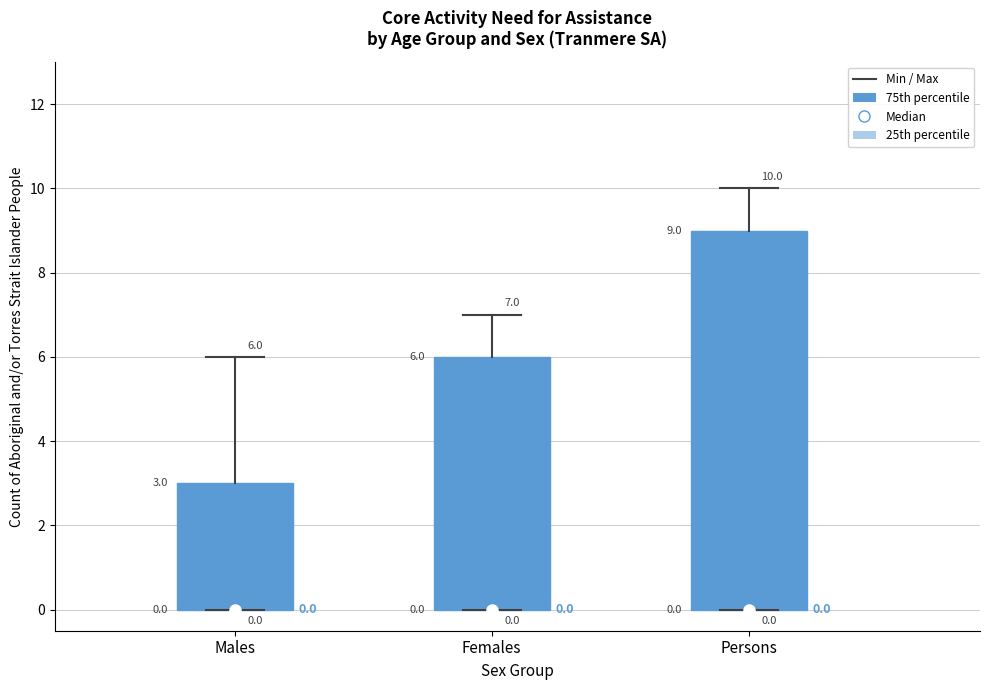

Which box is the tallest, from its lower edge to its upper edge?

Persons